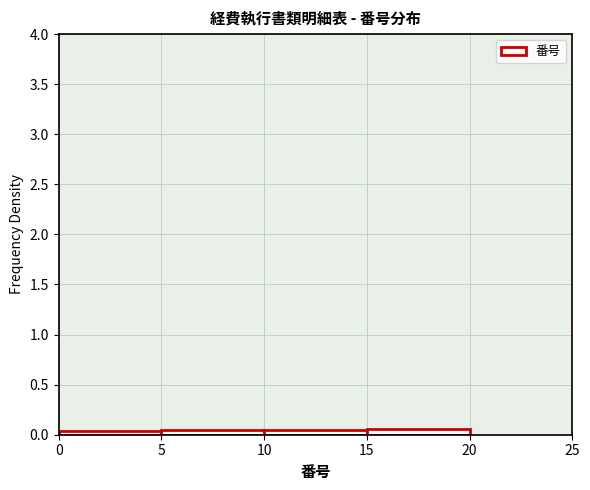

Reading left to right, transcribe this chart: for each bar, give the range it covers on the x-axis and its height. The values are not printed on the chart, so give them approximately, as read against the axis.

0 to 5: under 0.05
5 to 10: 0.05
10 to 15: 0.05
15 to 20: 0.05